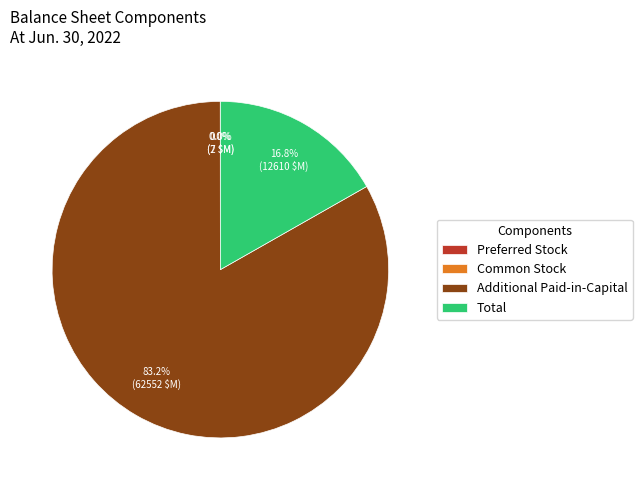

Is it true that Total is 65% of the pie?

False